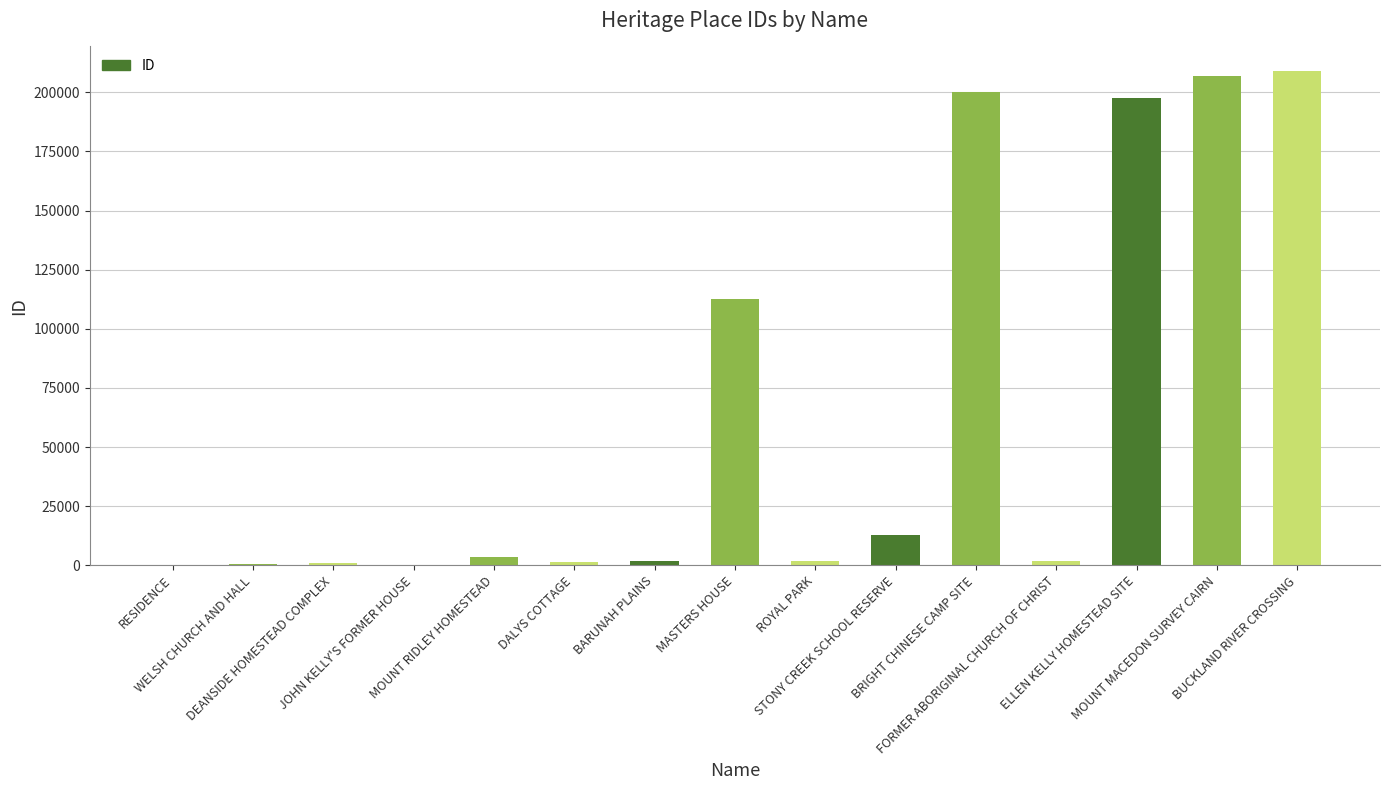

What is the greatest value displayed?

208911